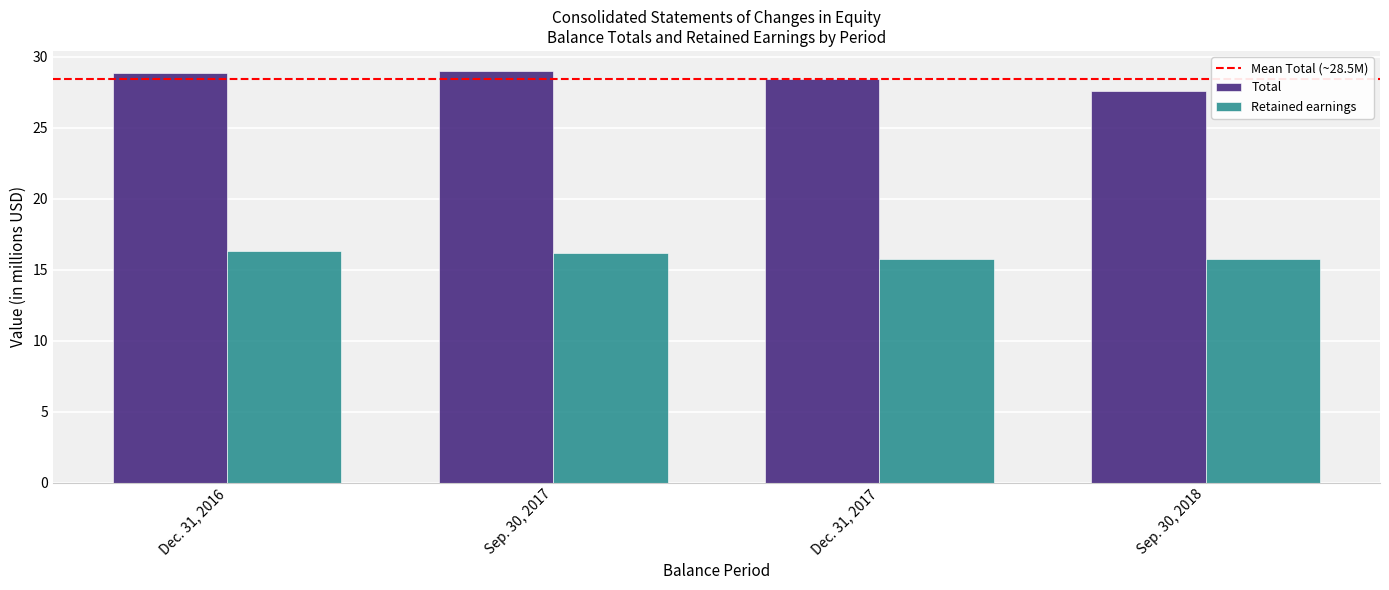

At how many categories does at least one series exceed 22?

4